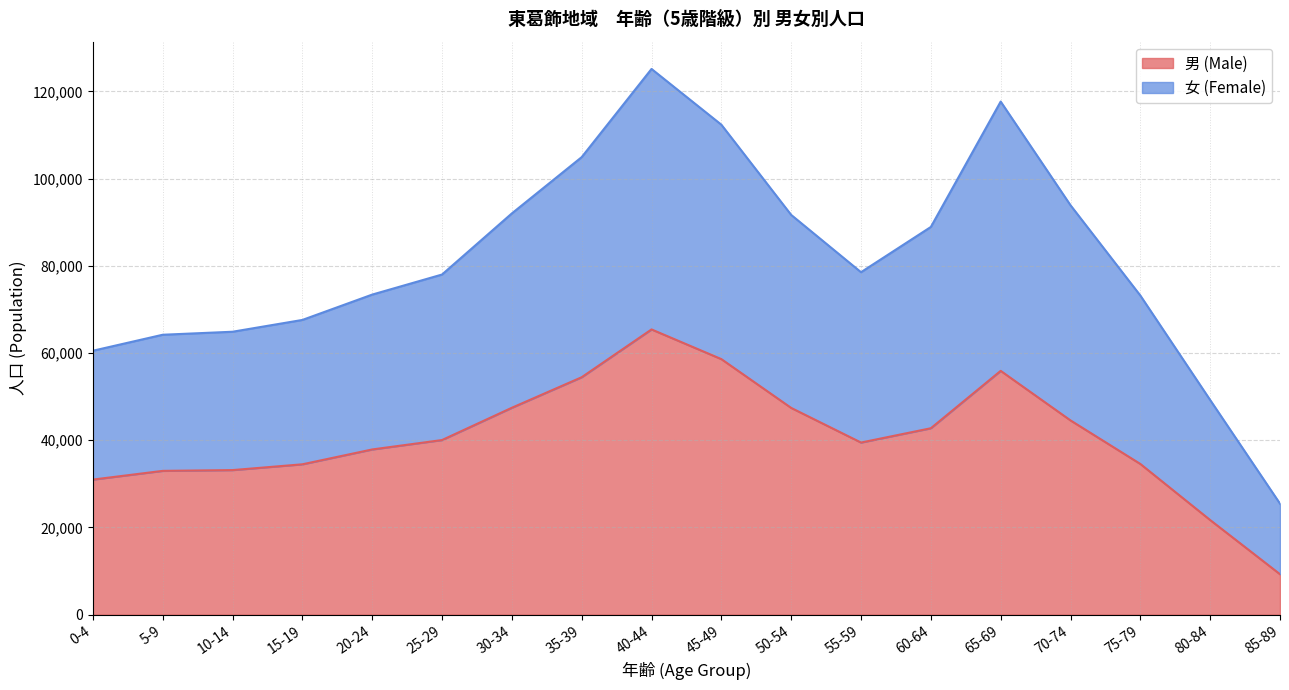

At which label does 男 (Male) reach its peak?

40-44